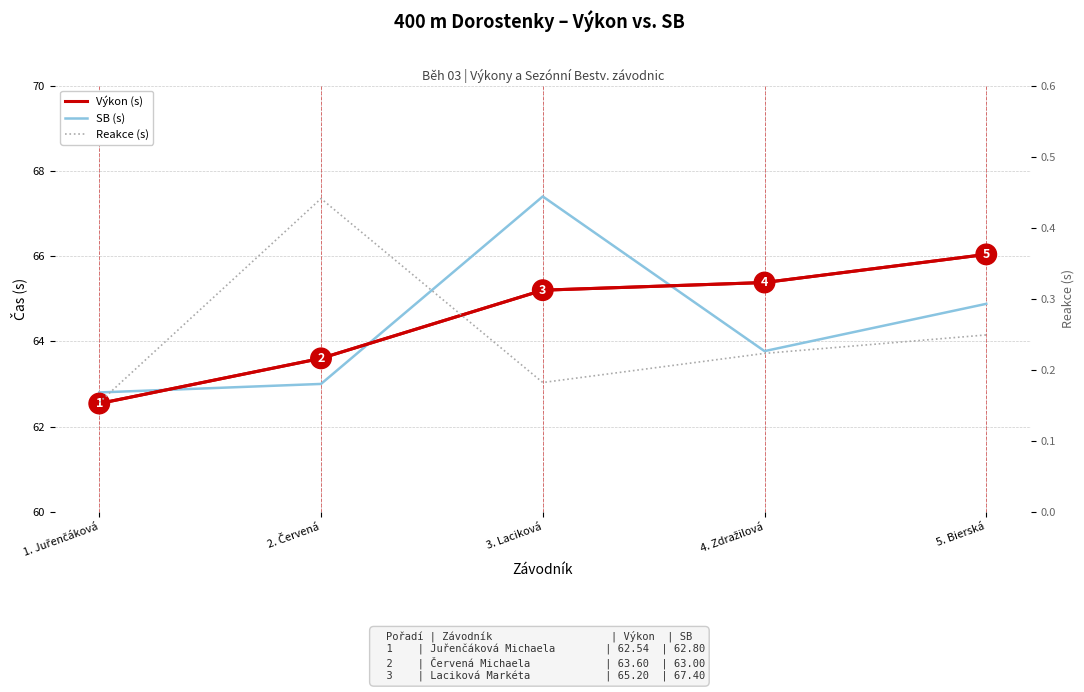

Does the chart have visible grid lines?

Yes